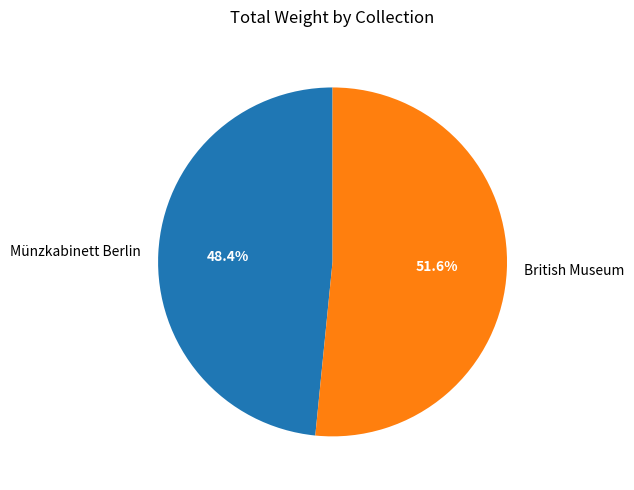

Count the number of slices in the pie.

2